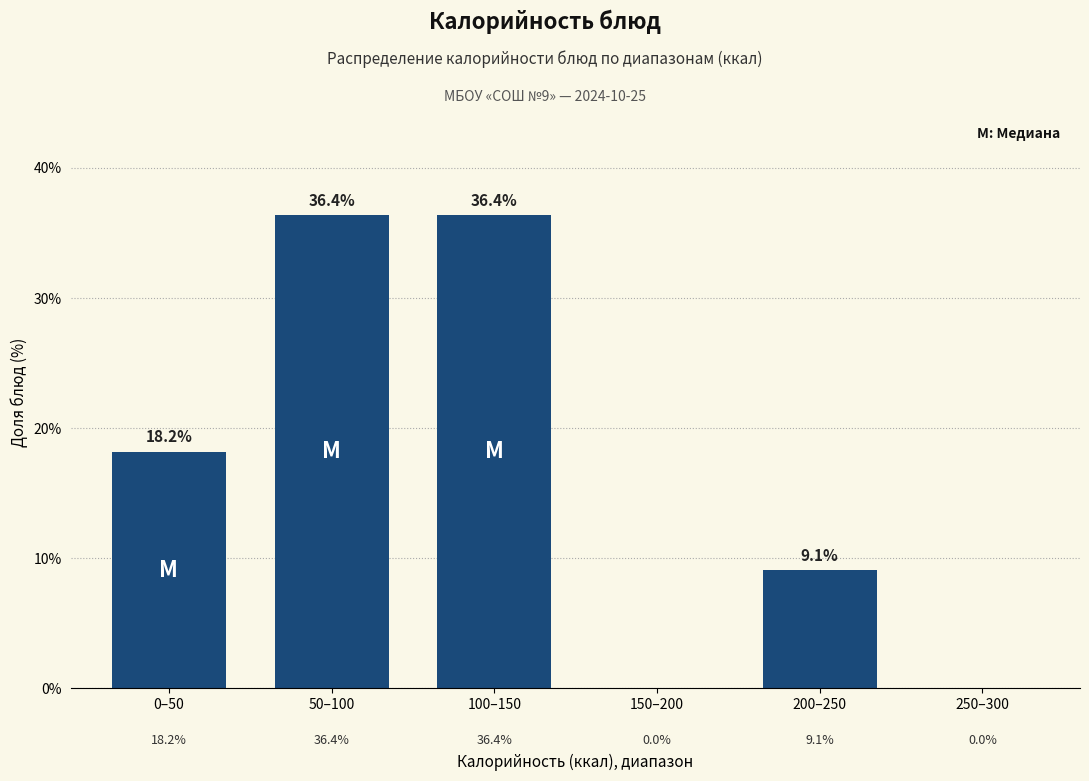

Reading right to left, transcribe all the data shown in this chart.

250–300=0.0	200–250=9.1	150–200=0.0	100–150=36.4	50–100=36.4	0–50=18.2